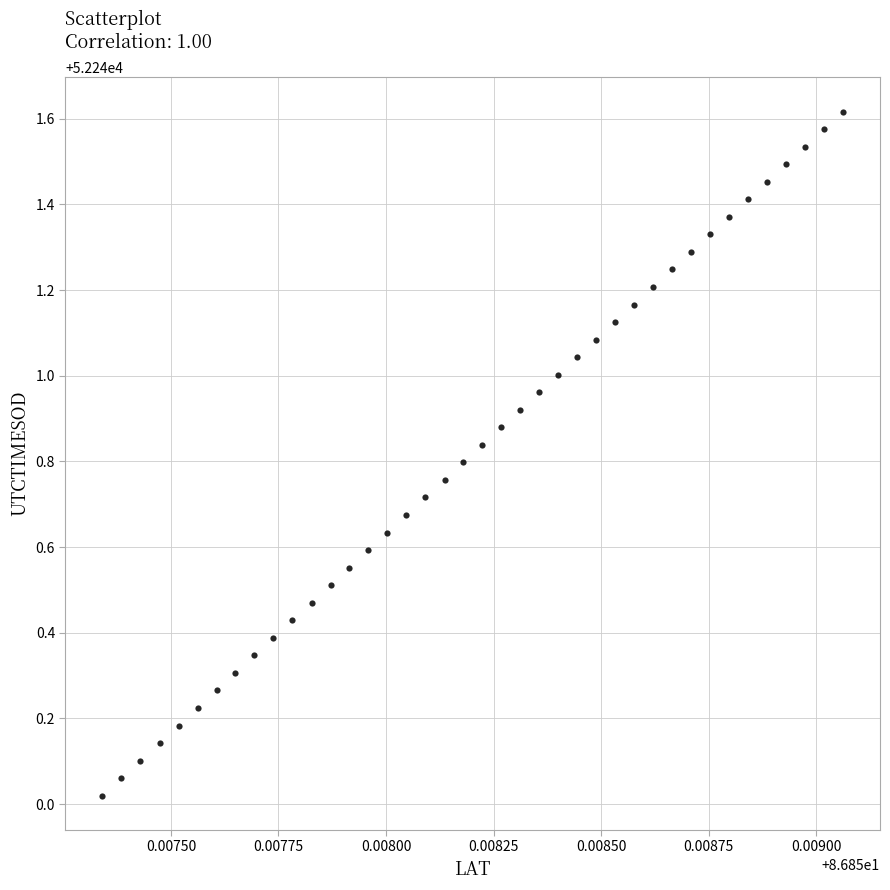

What is the range of Y values (max minus min)?

1.6